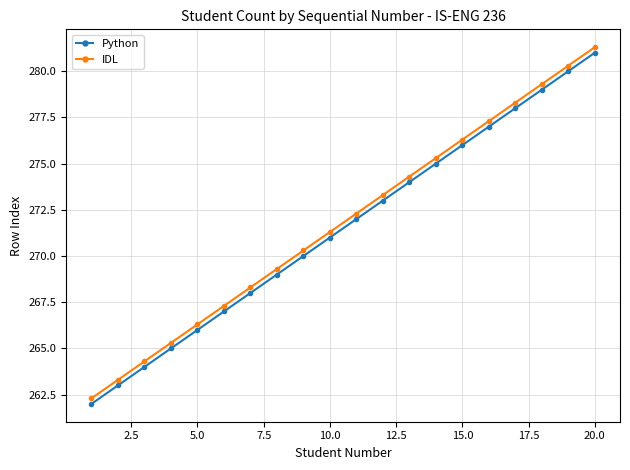

How many lines are shown in the chart?

2